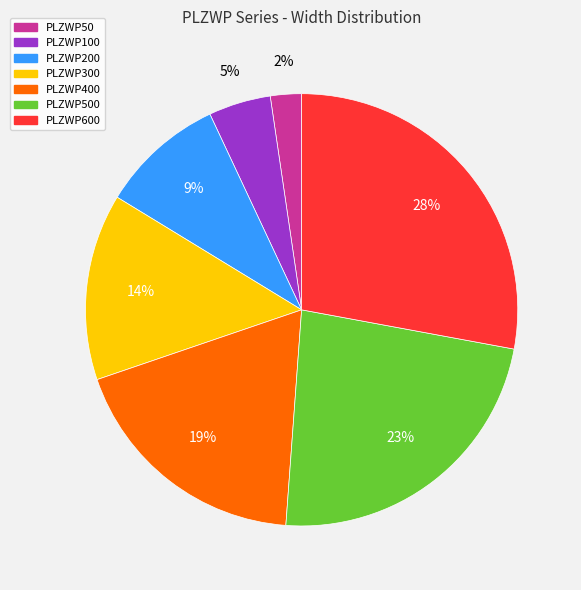

To the nearest percent, what is the average slice percentage?

14%